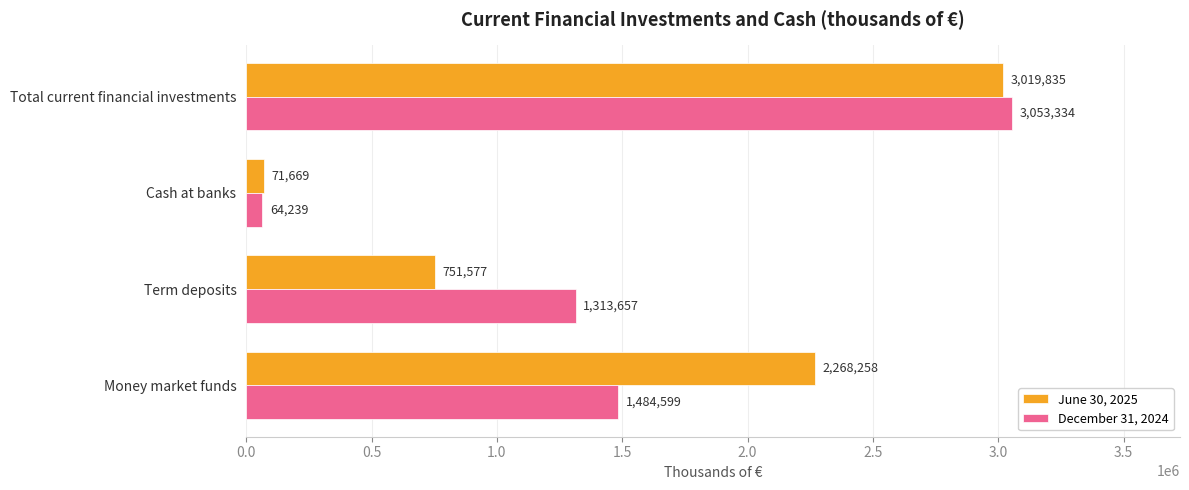

What is the average value of the June 30, 2025 series?

1527835